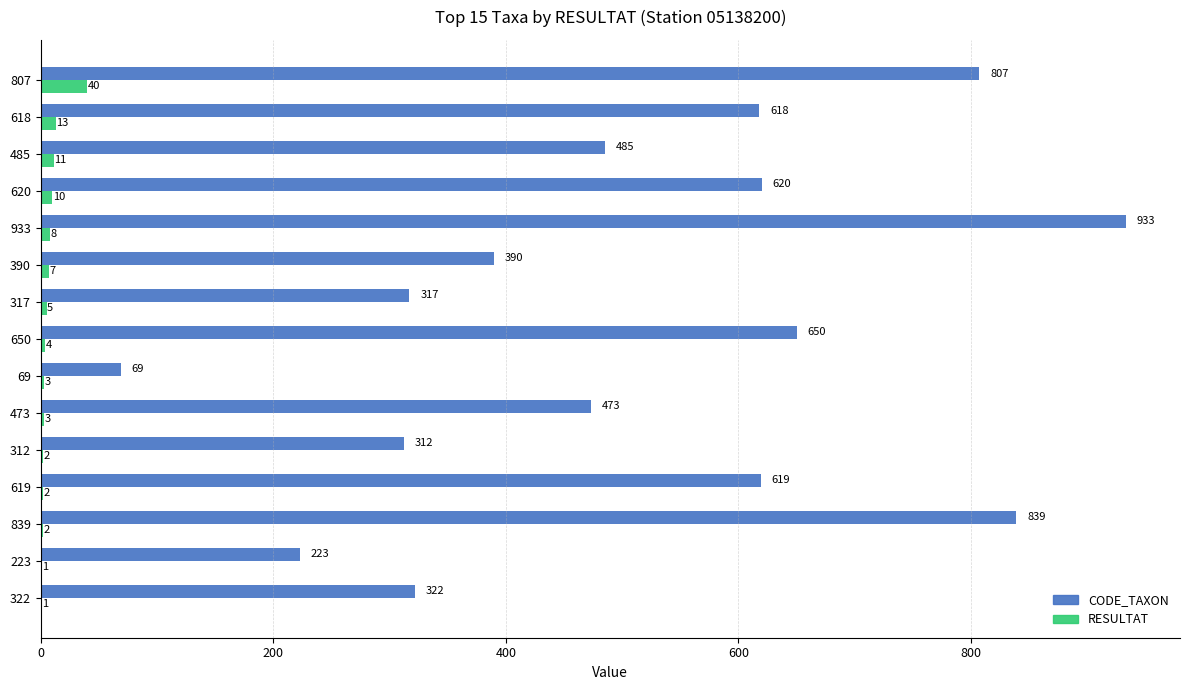

The value of RESULTAT at 312 is 2. True or false?

True